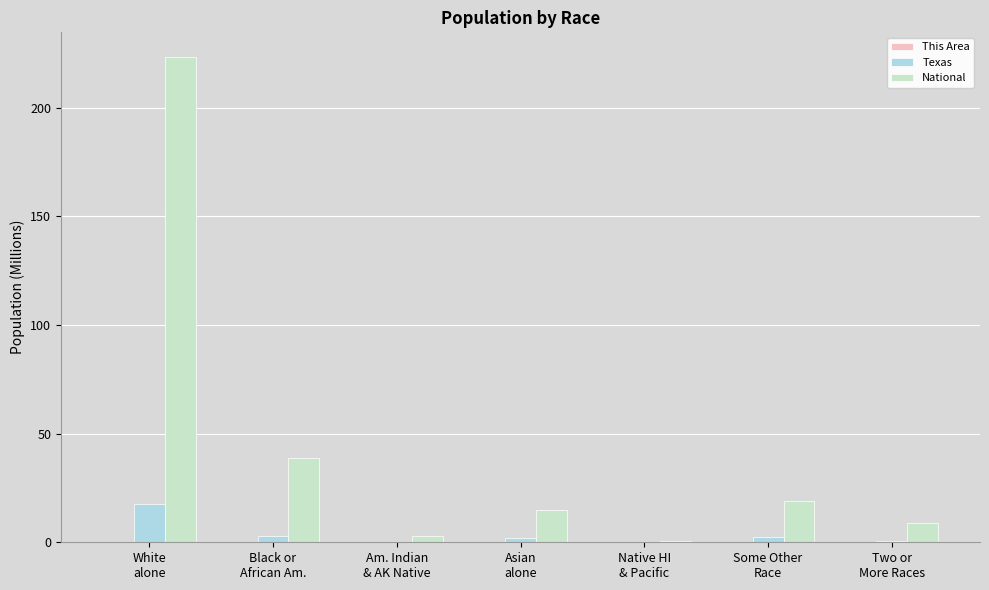

What is the maximum value shown in the chart?

223.6